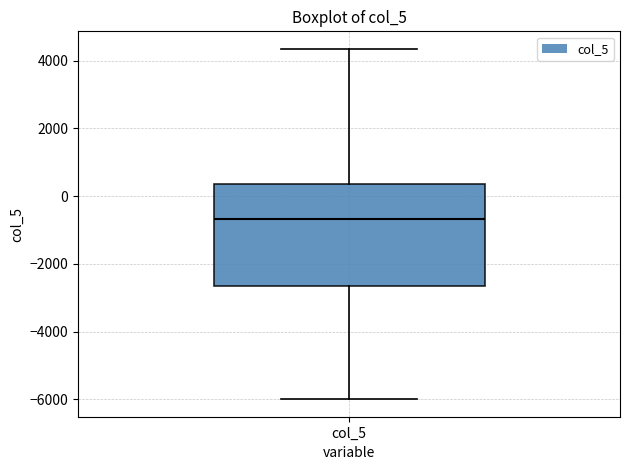

Read this box plot against the y-axis: the position of the median line, the range covered by the box, and the ends of both whiskers. The values are not printed on the chart, so give them approximately, as read against the axis.

median -600, box -2600 to 400, whiskers -6000 to 4400